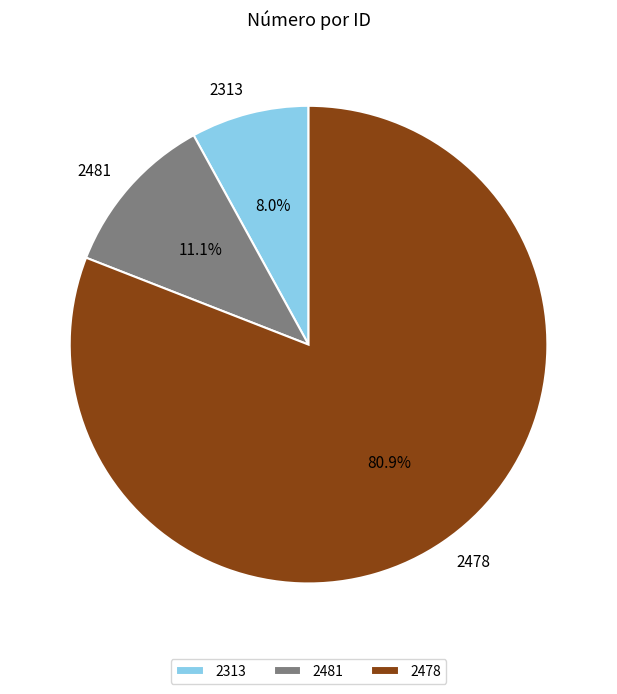

To the nearest percent, what percentage of the pie is 2313?

8%